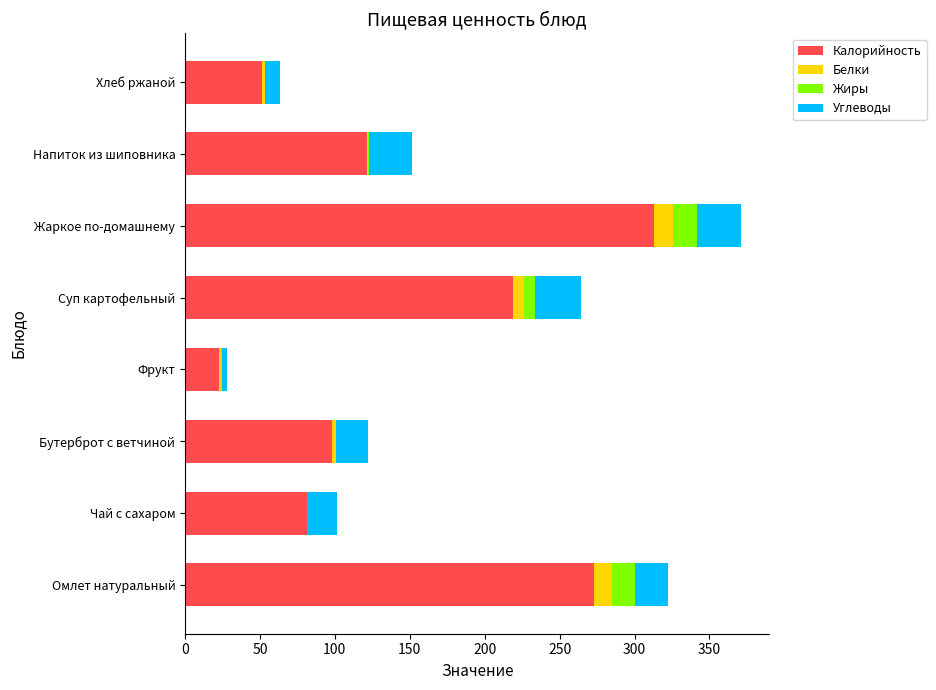

True or false: Калорийность has a value of 273.2 at Омлет натуральный.

True